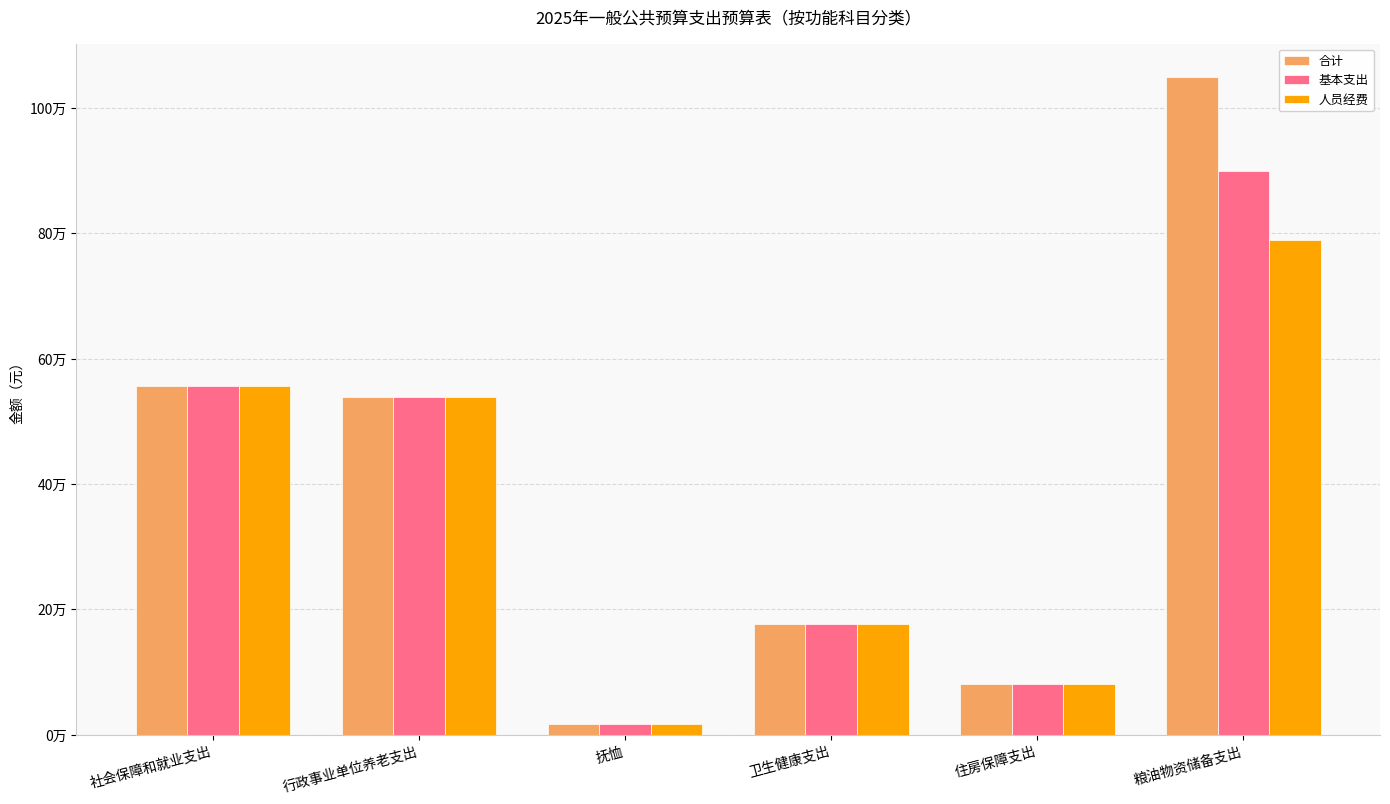

Reading right to left, what are all the values shown in this chart?

合计: 粮油物资储备支出=1050426.4	住房保障支出=81347.0	卫生健康支出=176554.1	抚恤=18000.0	行政事业单位养老支出=539192.5	社会保障和就业支出=557192.5
基本支出: 粮油物资储备支出=900426.4	住房保障支出=81347.0	卫生健康支出=176554.1	抚恤=18000.0	行政事业单位养老支出=539192.5	社会保障和就业支出=557192.5
人员经费: 粮油物资储备支出=788803.4	住房保障支出=81347.0	卫生健康支出=176554.1	抚恤=18000.0	行政事业单位养老支出=539192.5	社会保障和就业支出=557192.5